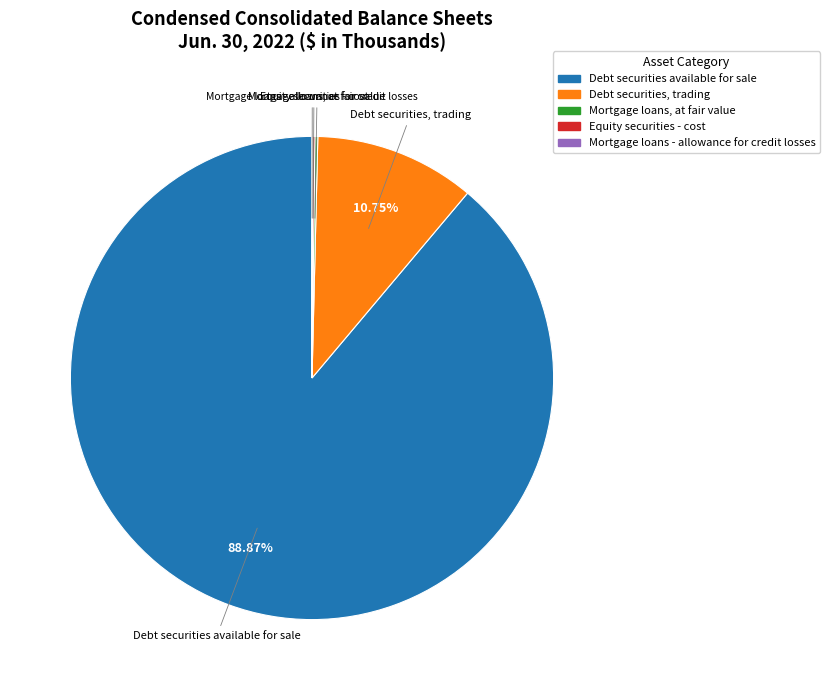

Is there any slice that represents more than half of the pie?

Yes